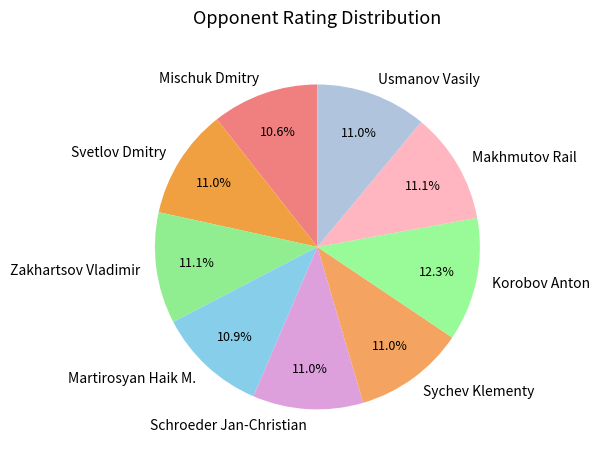

Do Korobov Anton and Zakhartsov Vladimir together represent more than half of the pie?

No